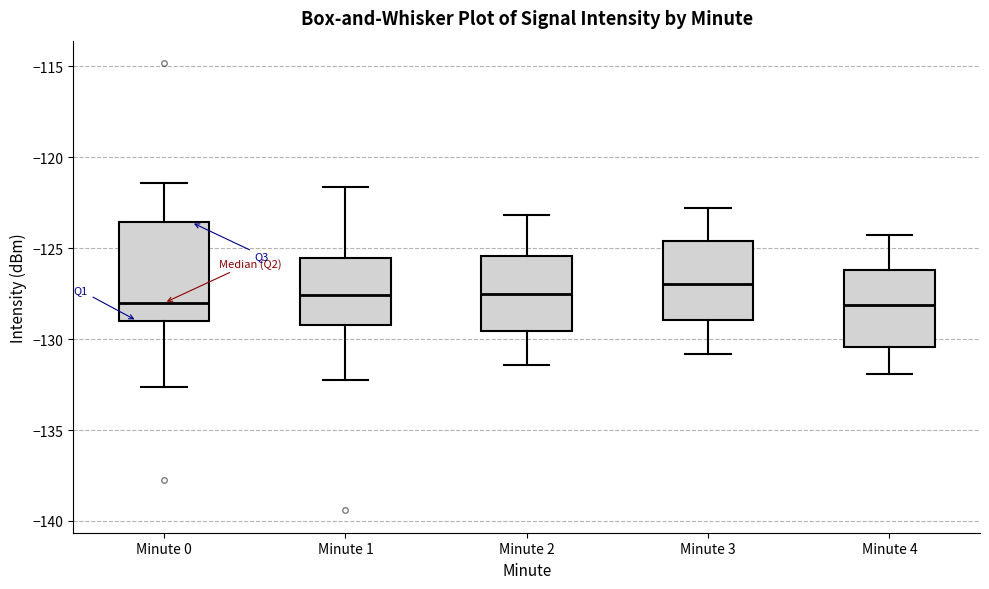

Reading left to right, transcribe this box plot: for each box, give where its median line is, the range the box spans, and where its two whiskers end, as read against the y-axis. The values are not printed on the chart, so give them approximately, as read against the axis.

Minute 0: median -128.0, box -129.0 to -123.5, whiskers -132.5 to -121.5
Minute 1: median -127.5, box -129.0 to -125.5, whiskers -132.5 to -121.5
Minute 2: median -127.5, box -129.5 to -125.5, whiskers -131.5 to -123.0
Minute 3: median -127.0, box -129.0 to -124.5, whiskers -131.0 to -123.0
Minute 4: median -128.0, box -130.5 to -126.0, whiskers -132.0 to -124.5